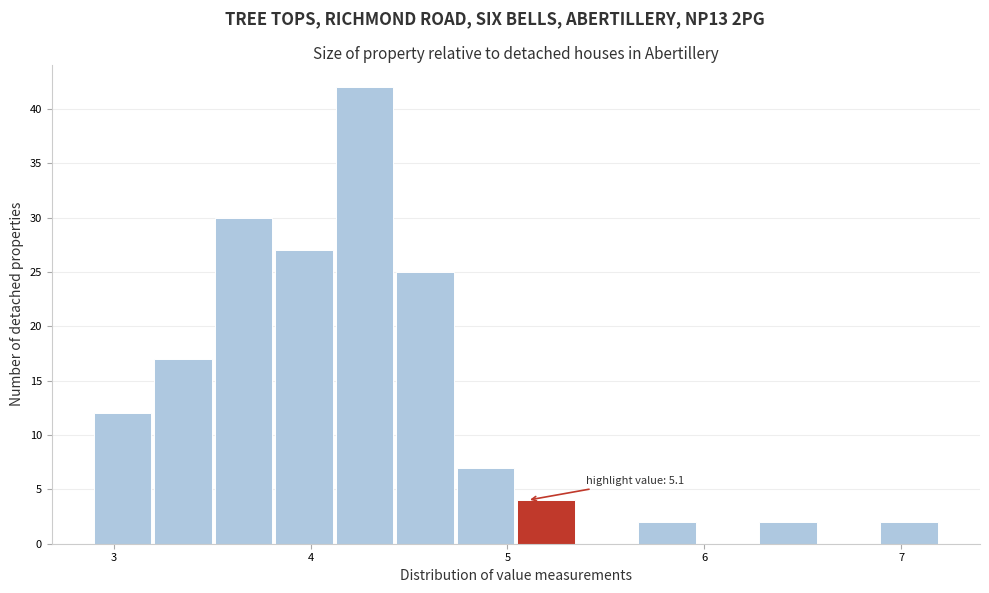

Around what value on the x-axis is the tallest bar? Give the approximate position of its centre, as read against the axis.

4.3